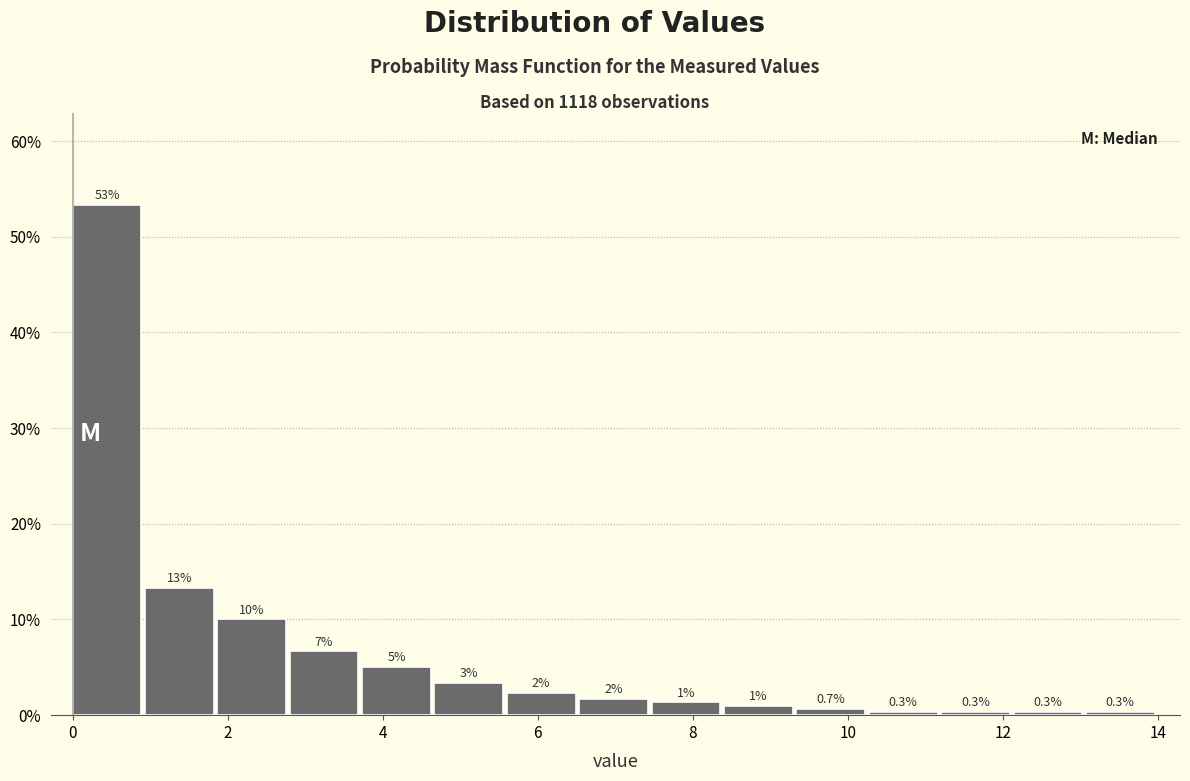

Which range on the x-axis has the tallest bar?

0.0 to 1.0